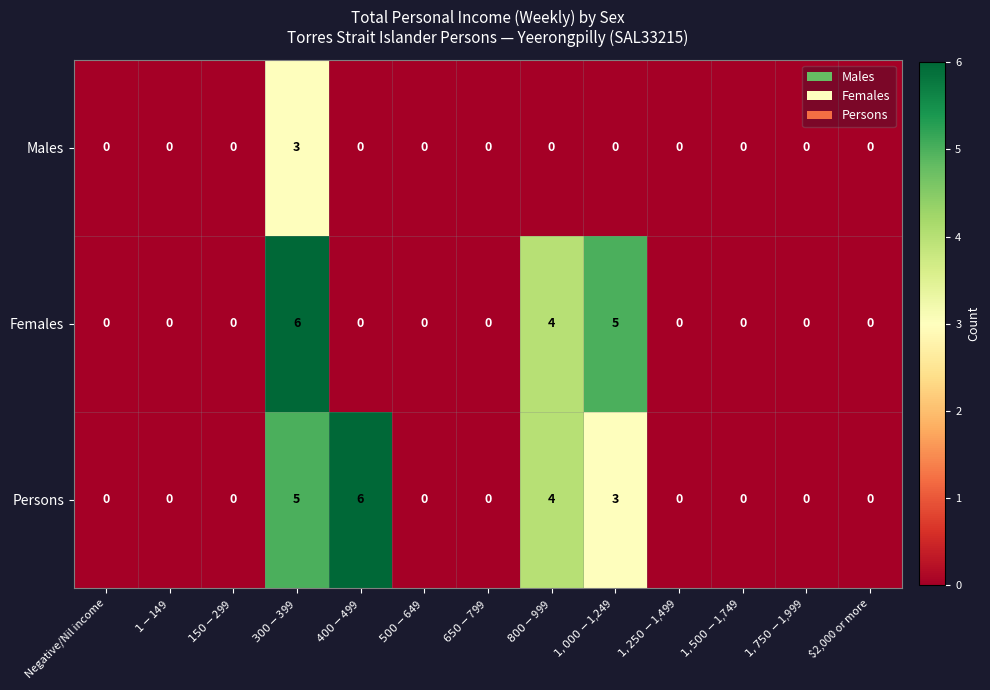

The value of Males at $2,000 or more is 2. True or false?

False